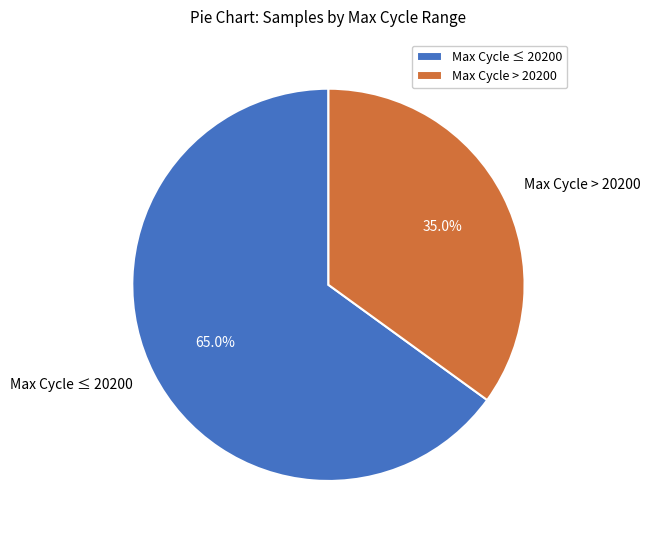

Which category has the biggest portion of the pie?

Max Cycle ≤ 20200